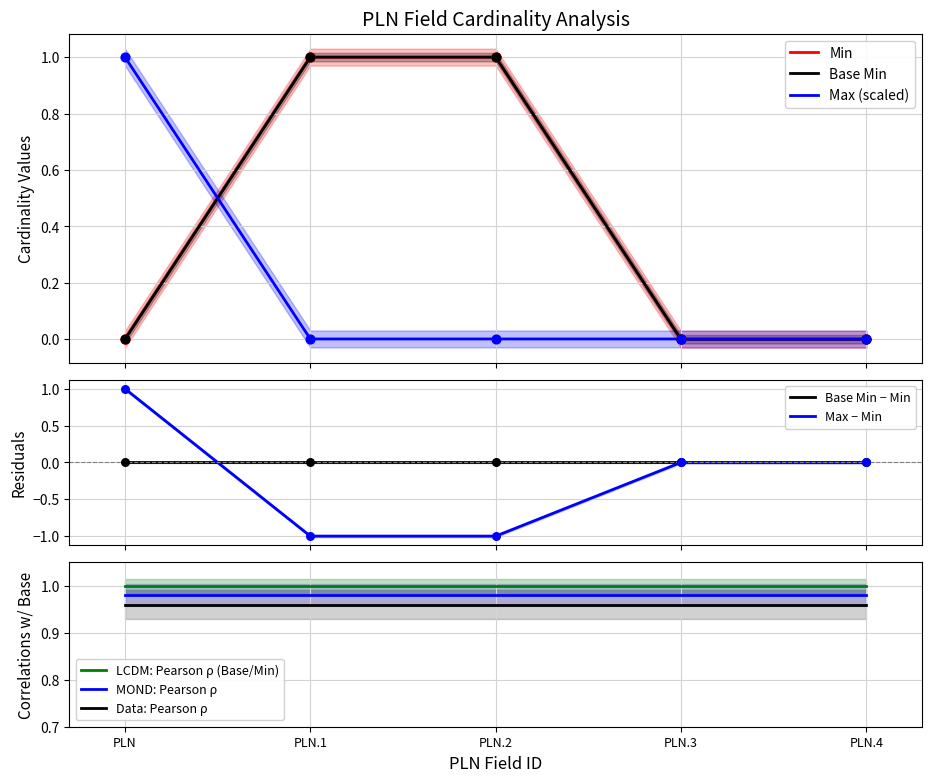

Which series has the largest total across all categories?

Min